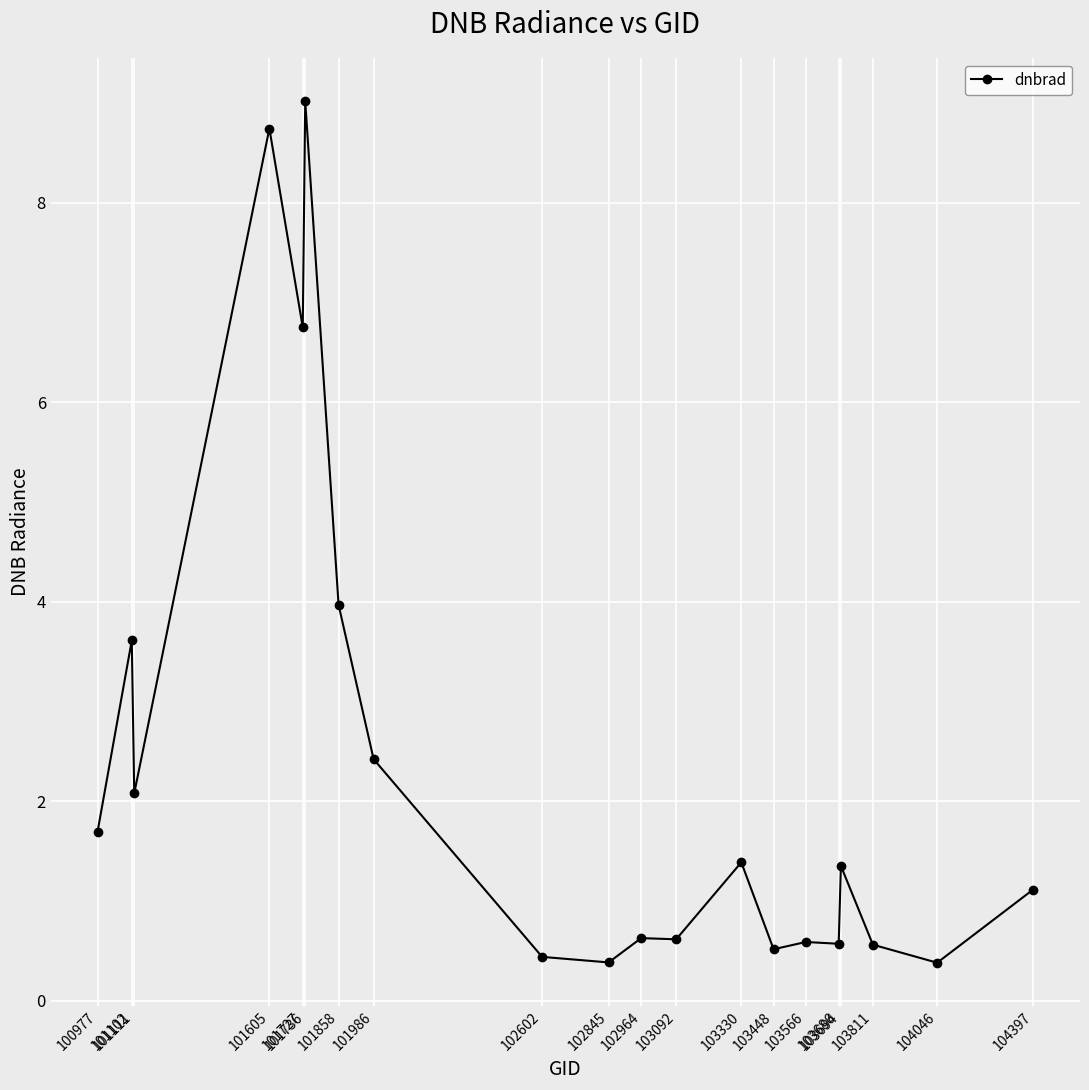

What is the greatest value displayed?

9.0